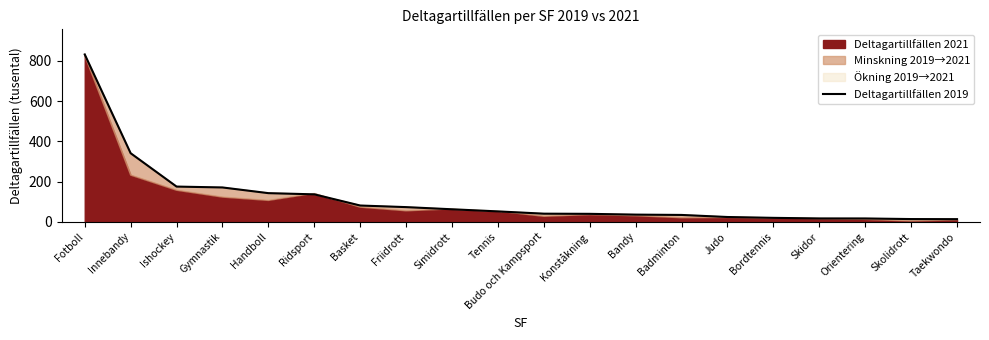

The chart shows a value of 23.9 at Judo. True or false?

True